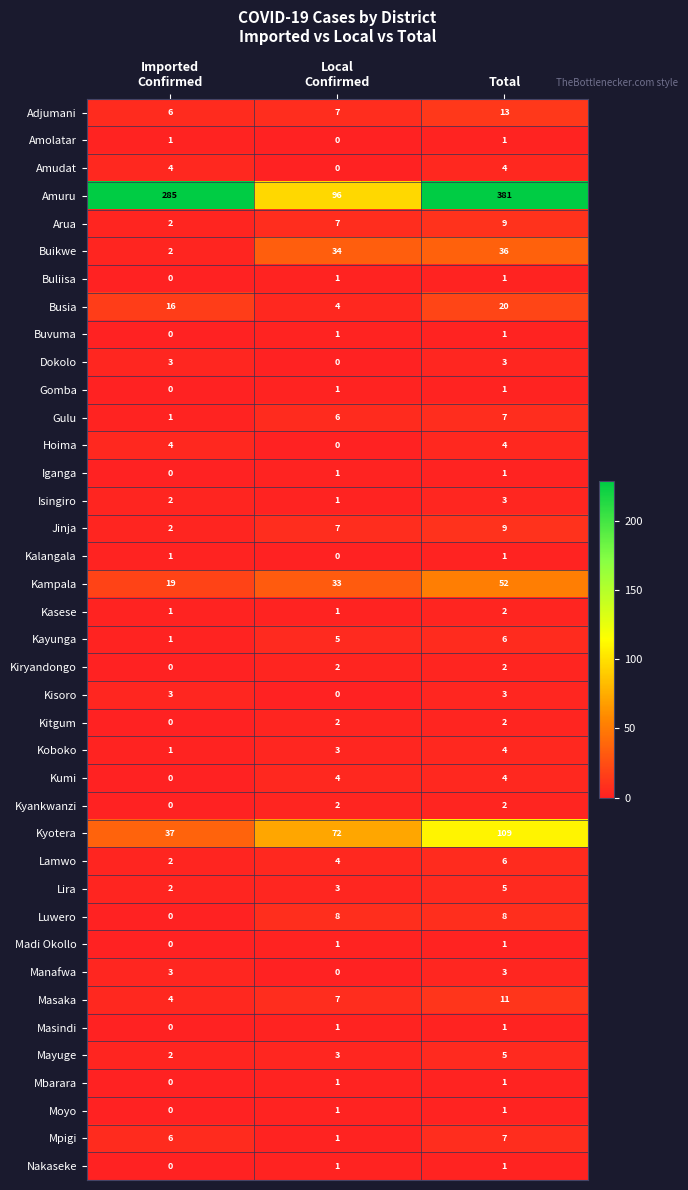

Which category has the highest value across all series?

Total